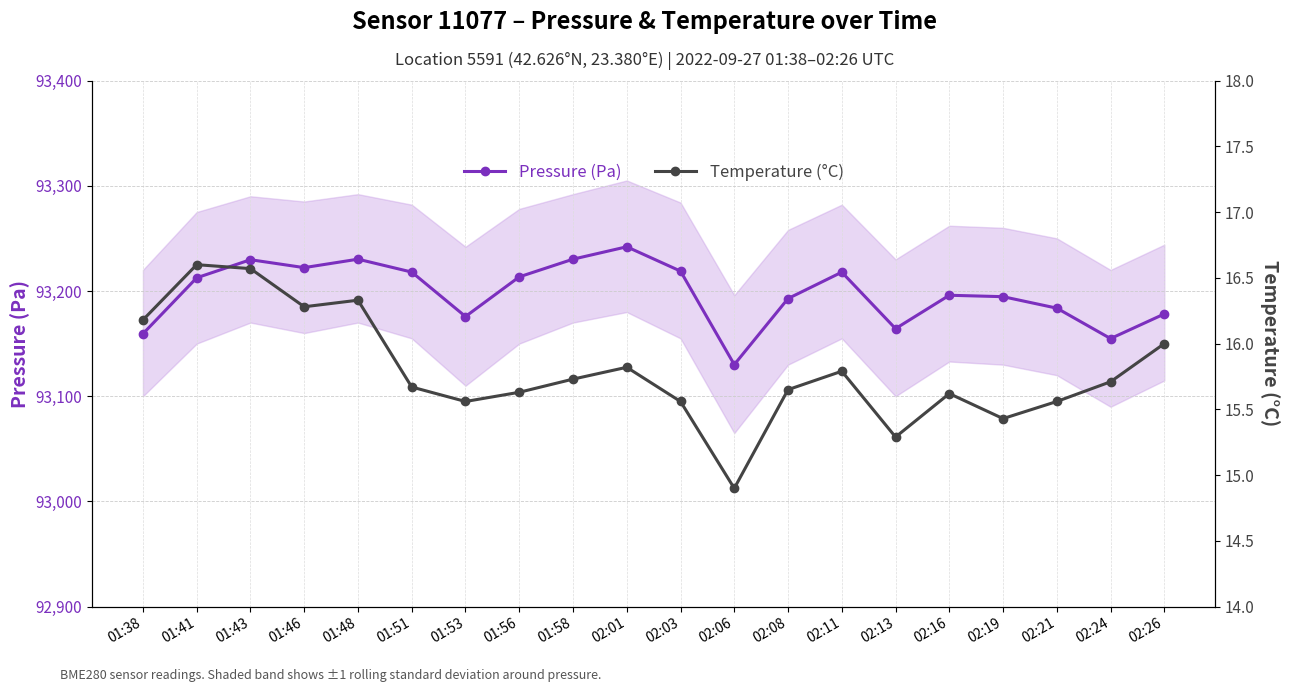

What are all the series names shown in the legend?

Pressure (Pa), Temperature (°C)